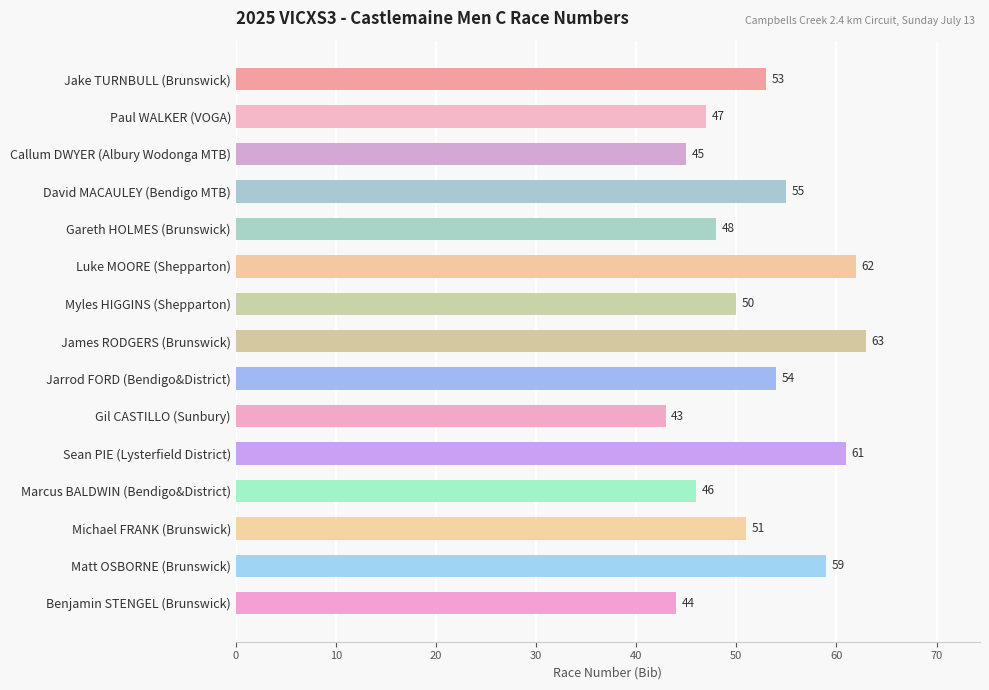

Reading top to bottom, extract all data points from this chart.

Jake TURNBULL (Brunswick)=53	Paul WALKER (VOGA)=47	Callum DWYER (Albury Wodonga MTB)=45	David MACAULEY (Bendigo MTB)=55	Gareth HOLMES (Brunswick)=48	Luke MOORE (Shepparton)=62	Myles HIGGINS (Shepparton)=50	James RODGERS (Brunswick)=63	Jarrod FORD (Bendigo&District)=54	Gil CASTILLO (Sunbury)=43	Sean PIE (Lysterfield District)=61	Marcus BALDWIN (Bendigo&District)=46	Michael FRANK (Brunswick)=51	Matt OSBORNE (Brunswick)=59	Benjamin STENGEL (Brunswick)=44